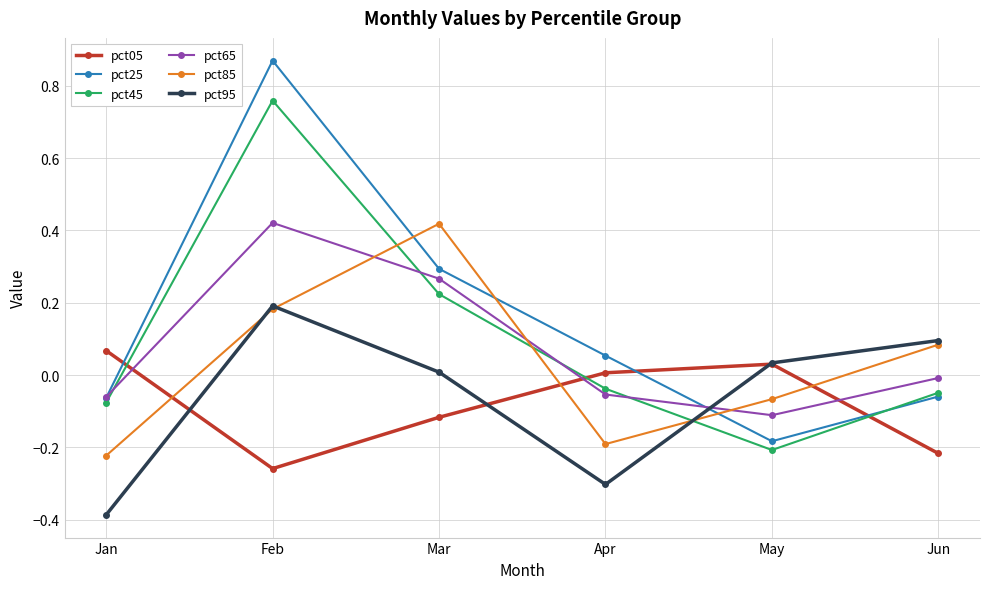

List the labels in order of pct85 value, smallest first.

Jan, Apr, May, Jun, Feb, Mar